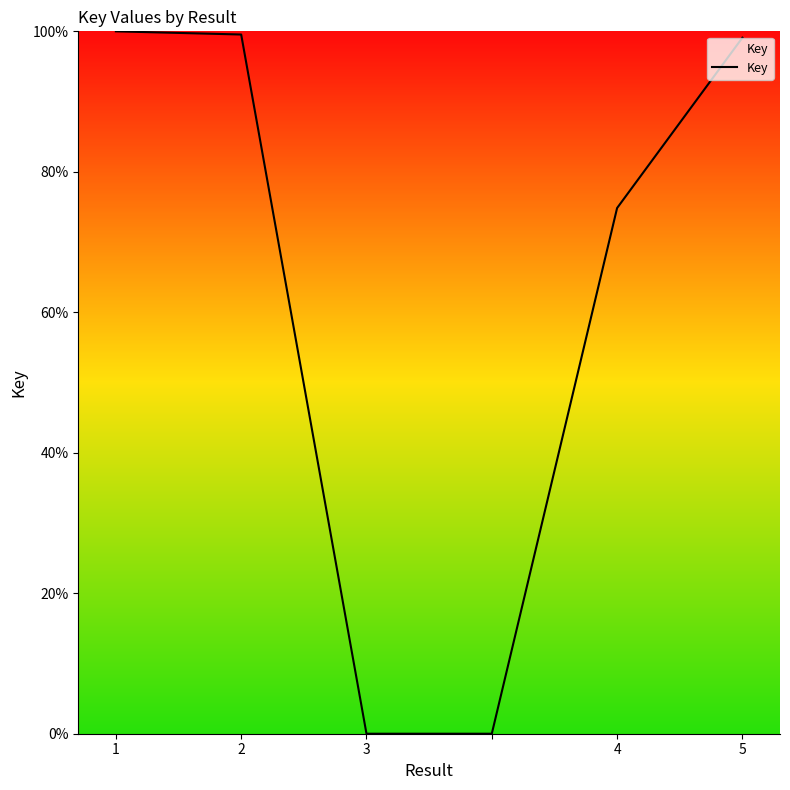

True or false: the data has more than 1 interior local peaks.

False